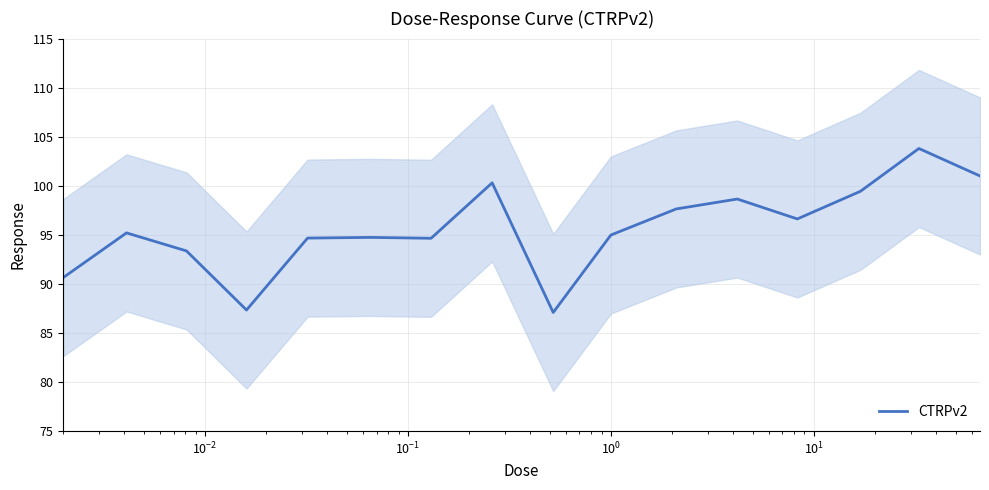

What is the difference between the second highest and second lowest values?

13.7